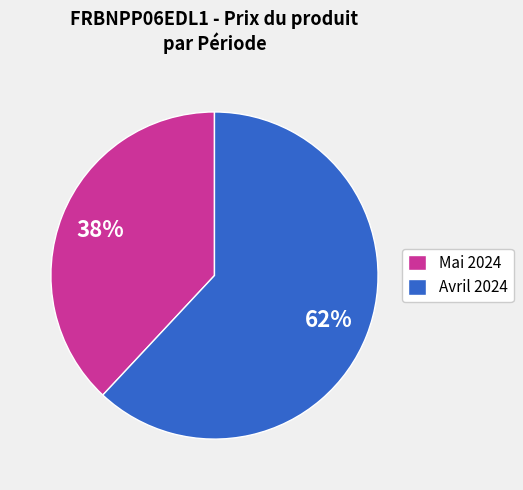

Is Avril 2024 the majority of the pie?

Yes